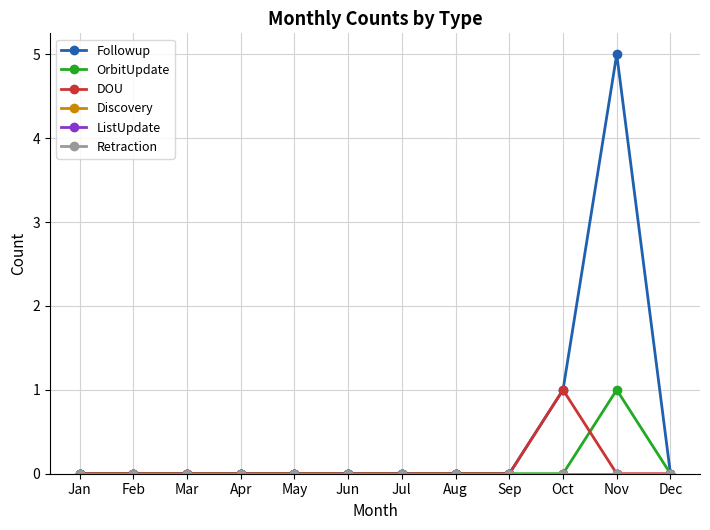

The Followup series shows 5 at Nov. True or false?

True